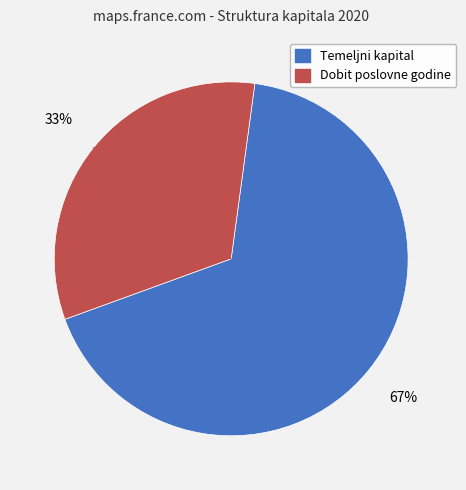

Is there a majority slice in this chart?

Yes